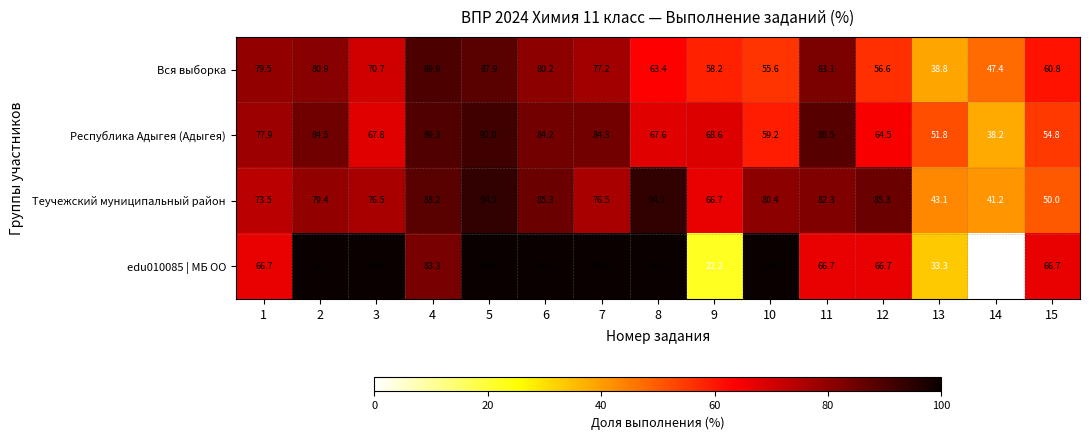

How many distinct data groups are displayed?

4